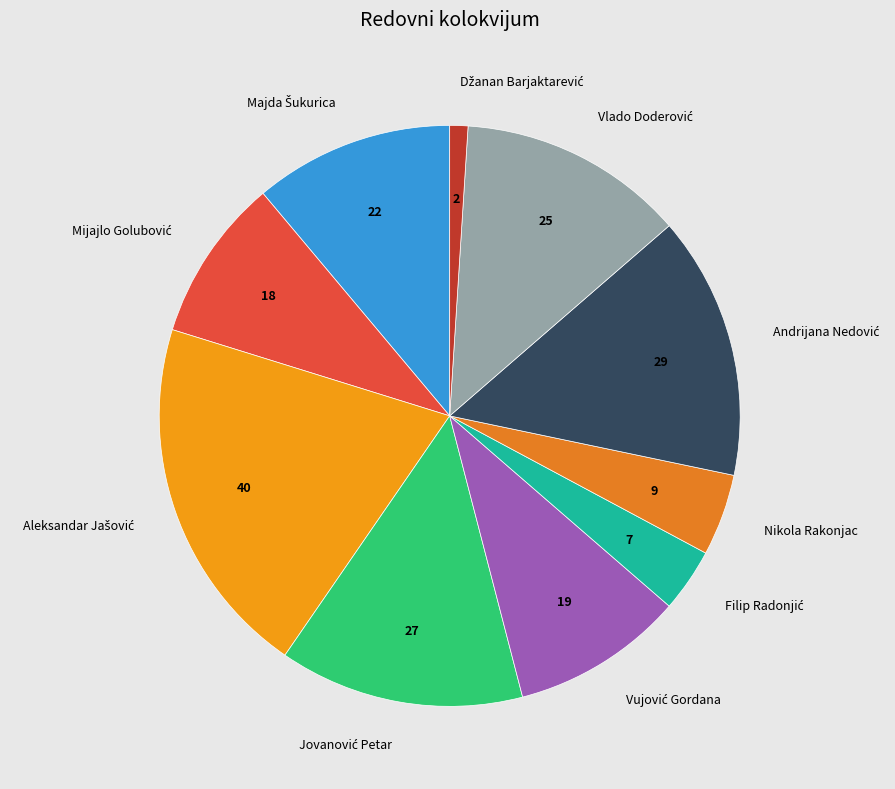

Is there any slice that represents more than half of the pie?

No